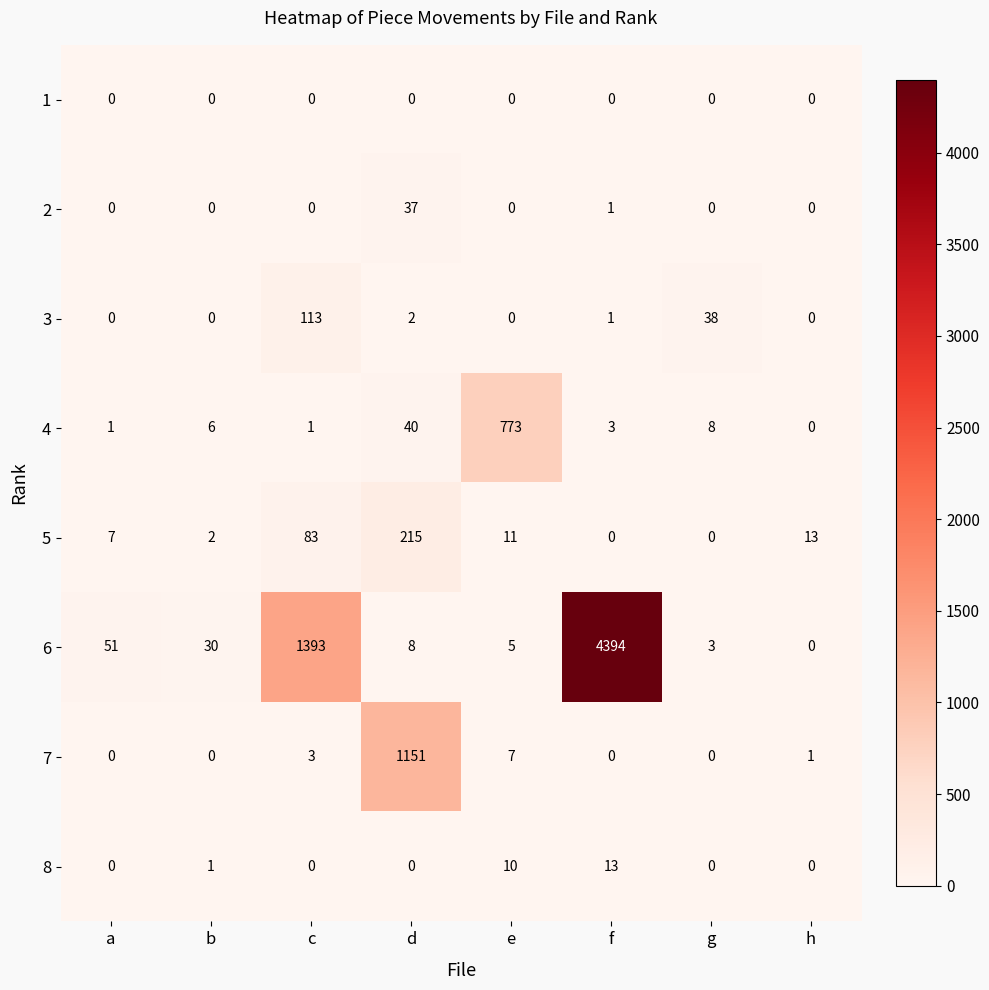

What is the difference between the 5 values at d and c?

132